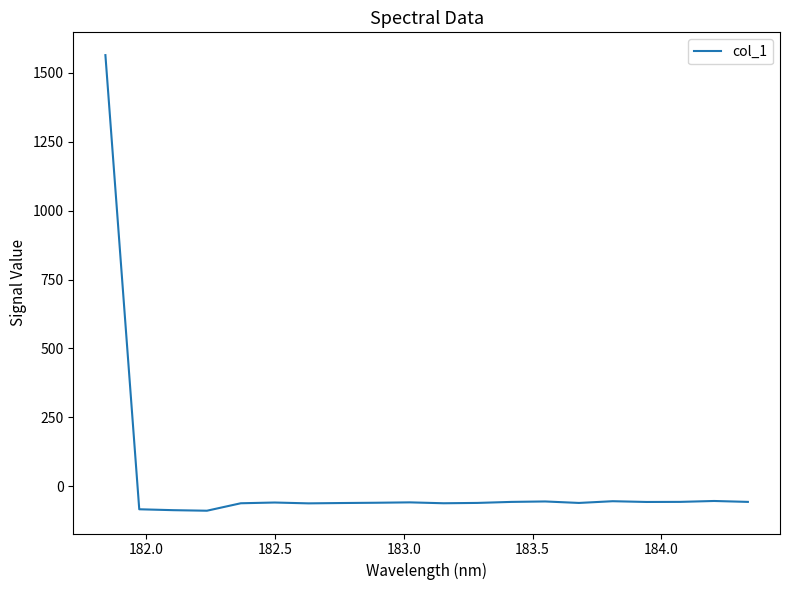

What is the difference between the maximum and minimum values?

1654.0